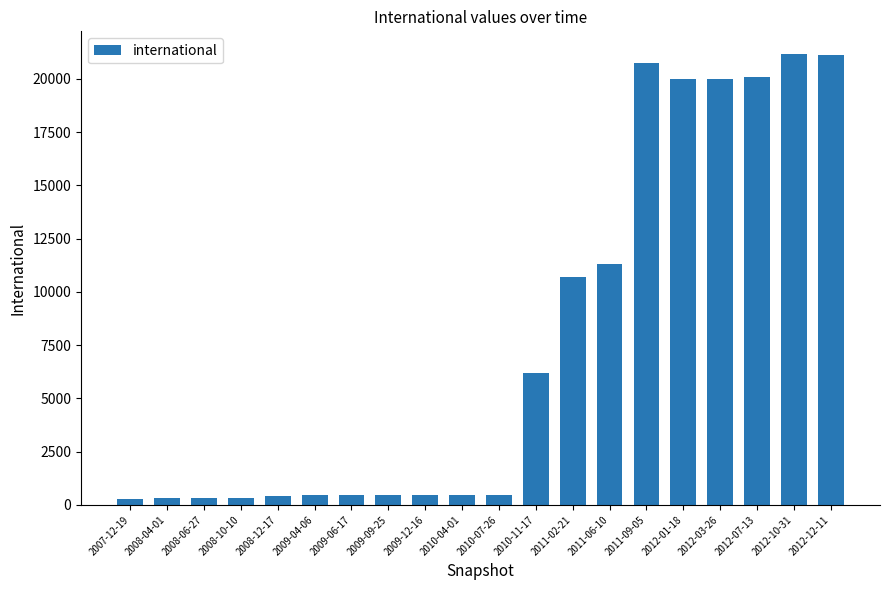

What is the difference between the values at 2010-07-26 and 2012-03-26?

19516